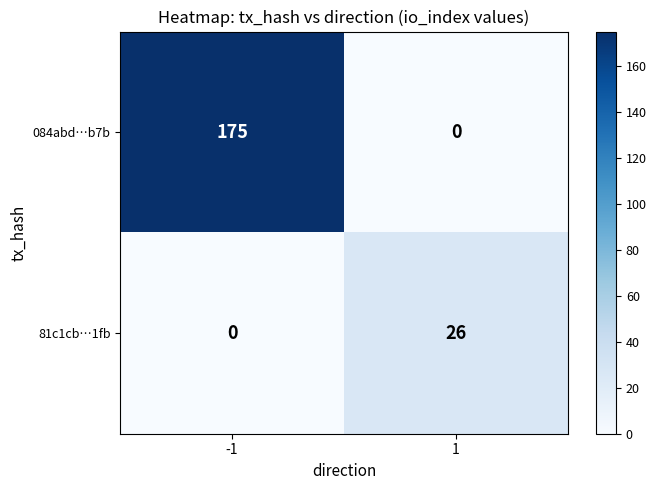

What is the average value of the 81c1cb…1fb series?

13